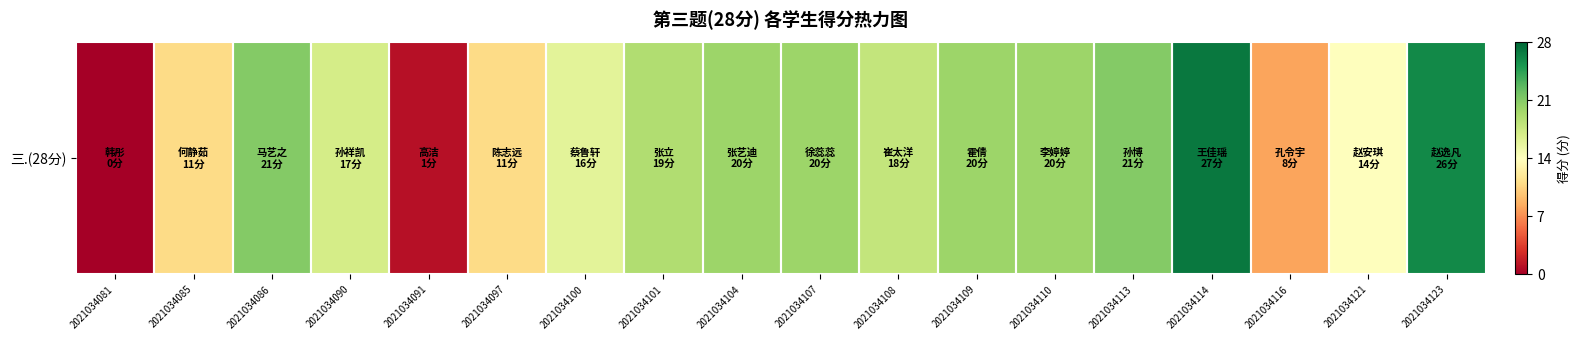

What is the difference between the values at 2021034121 and 2021034123?

12